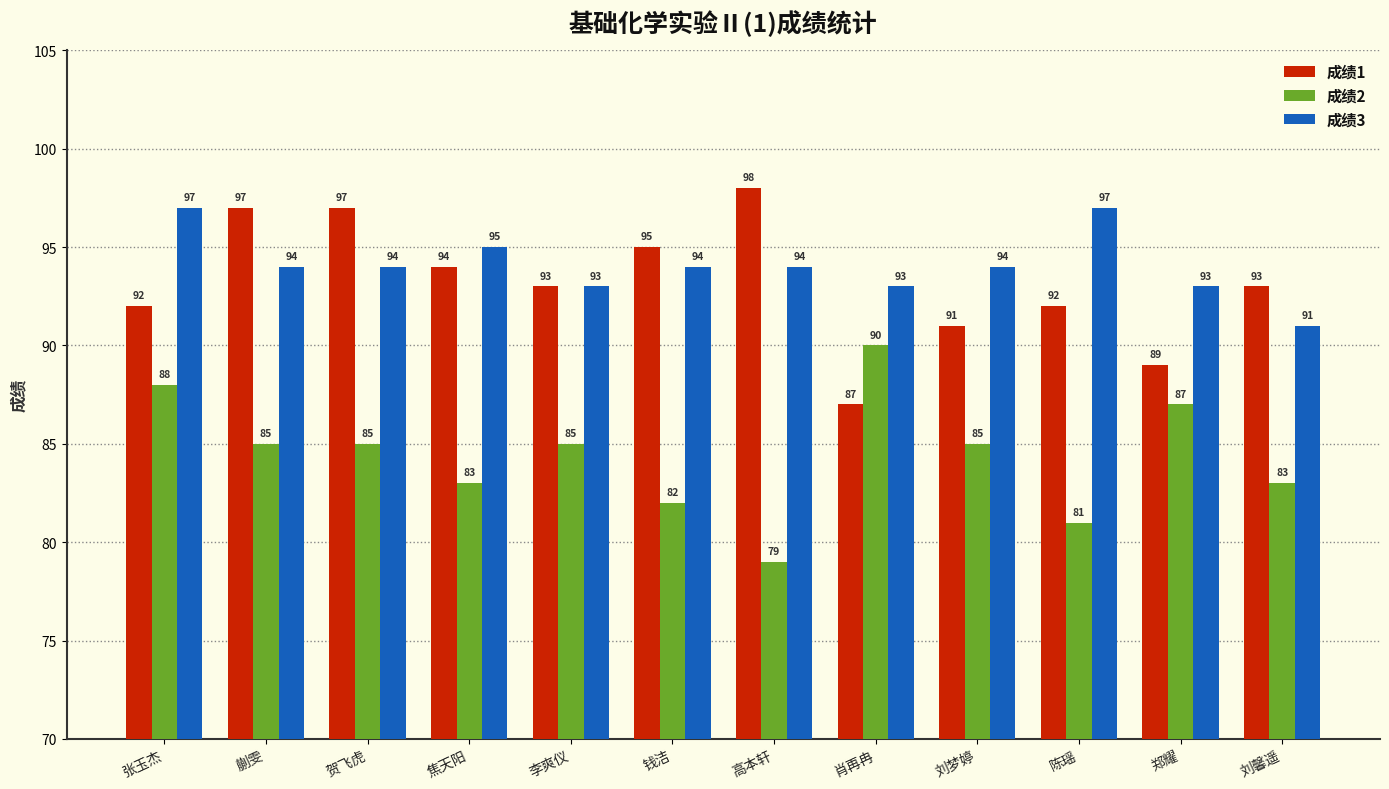

What is the greatest value displayed?

98